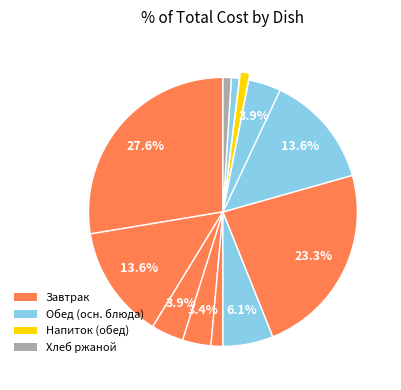

Count the number of slices in the pie.

12